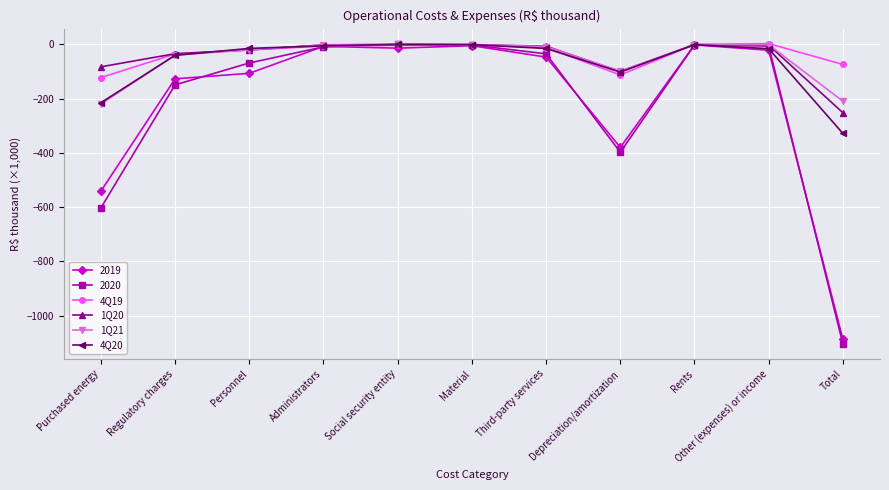

How many values in the 4Q19 series are below -11?

6